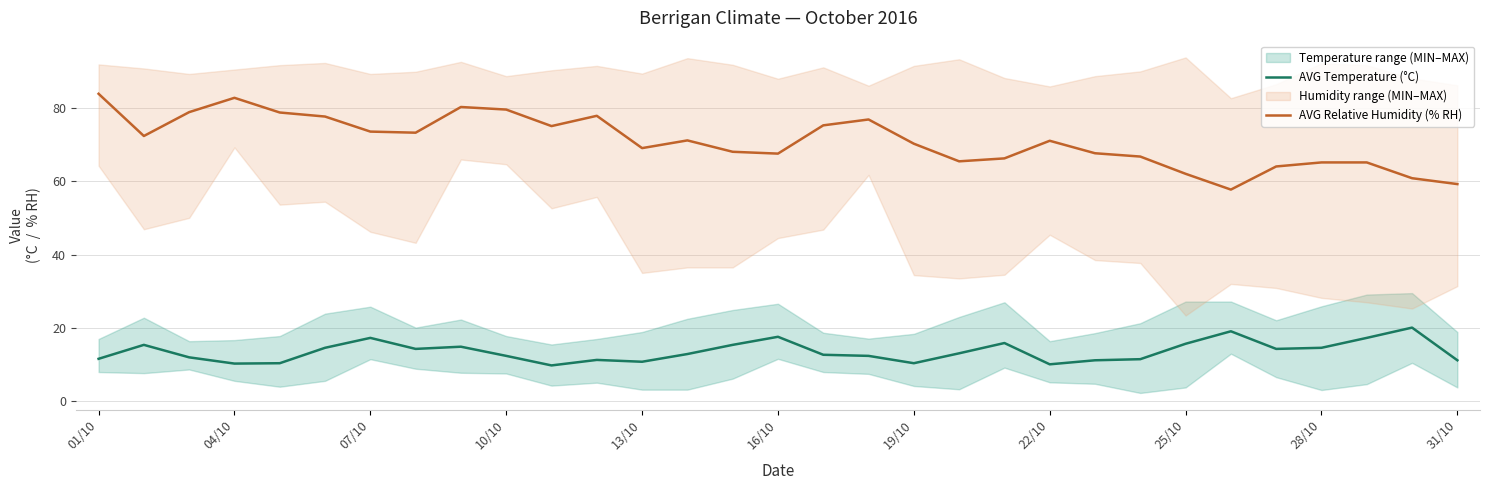

At how many categories does at least one series exceed 74?

11